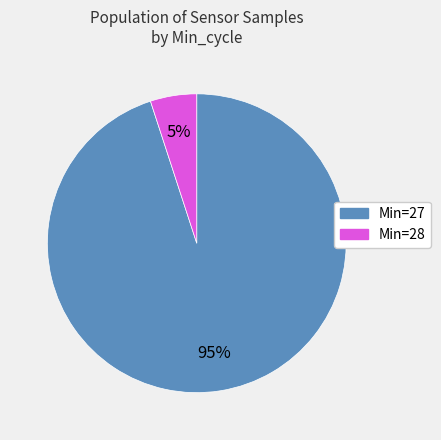

Which has a higher value, Min=28 or Min=27?

Min=27